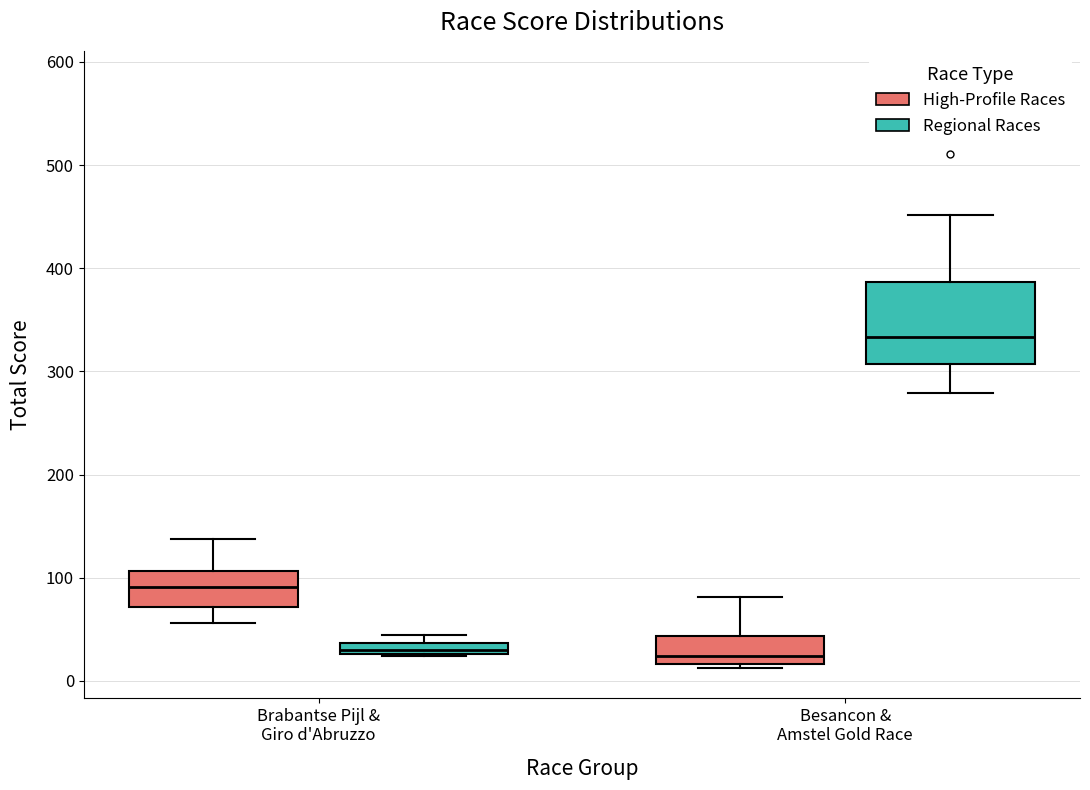

Where is the upper edge of the box for Besancon & Amstel Gold Race (Regional Races) on the y-axis? The values are not printed on the chart, so give them approximately, as read against the axis.

390